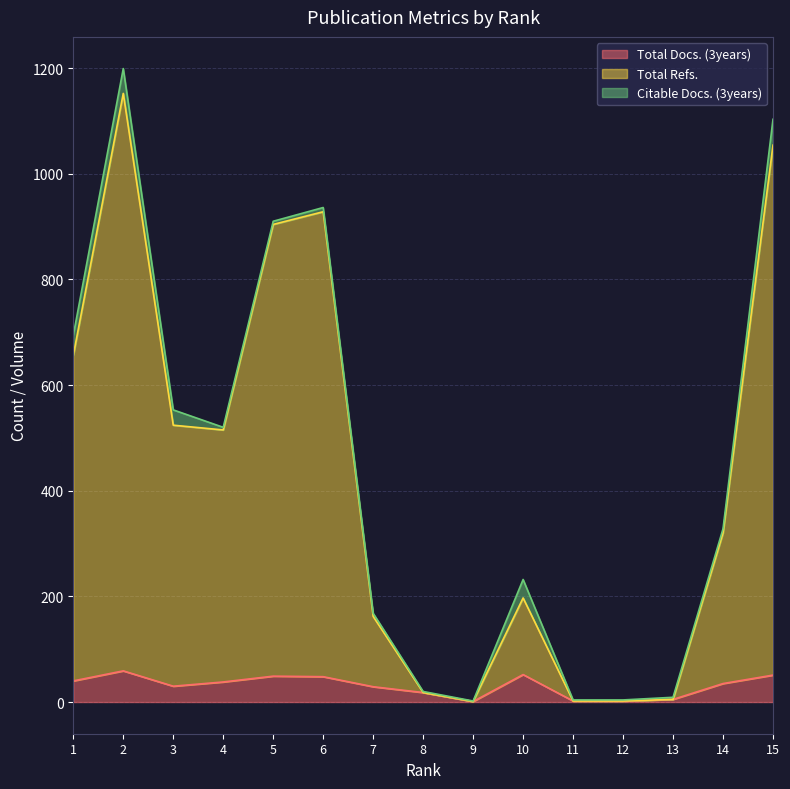

At how many categories does at least one series exceed 1110?

1